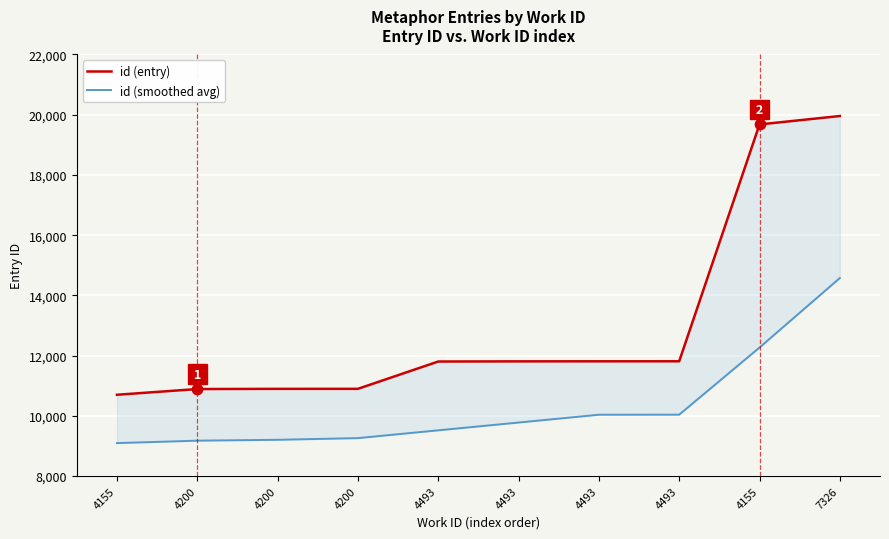

Which series has the largest Y range (max minus min)?

id (entry)